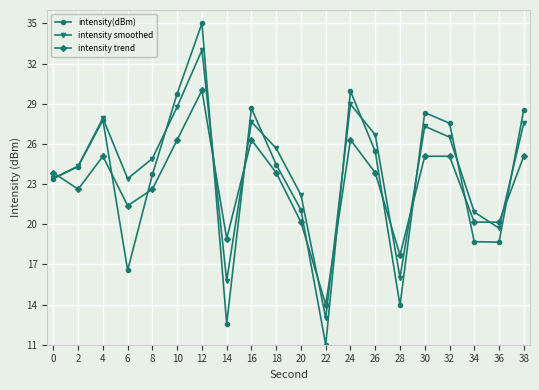

What is the value of the intensity(dBm) point at the 11th from the left?

21.1